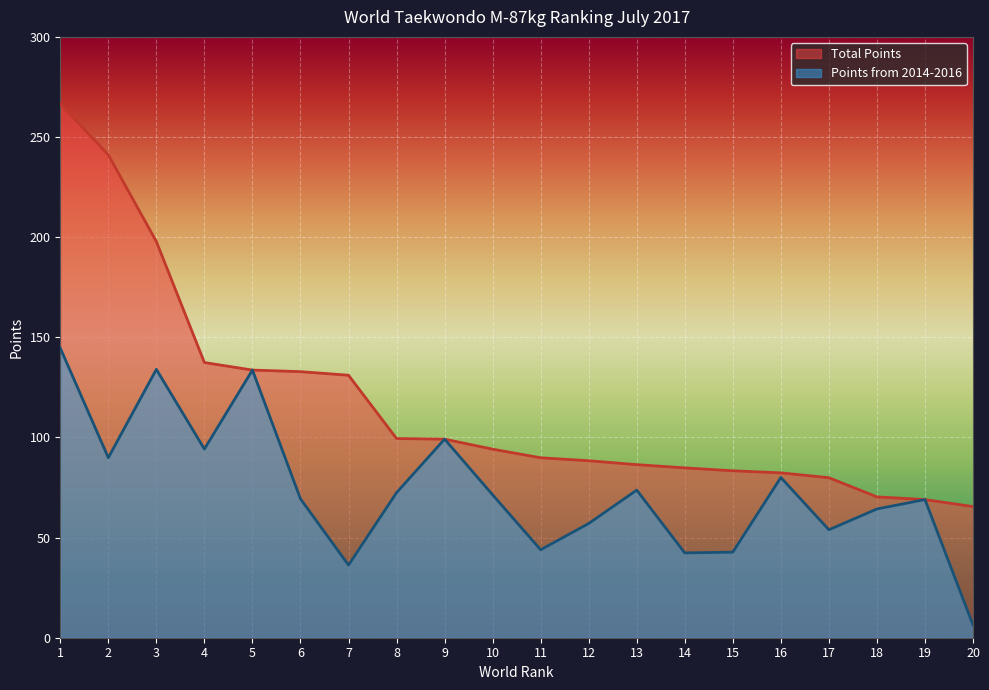

At how many categories does at least one series exceed 33?

20